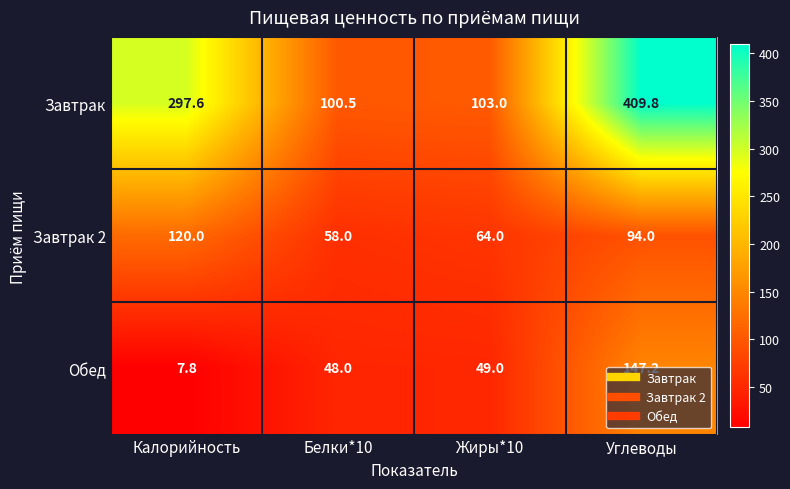

How many data points does each series have?

4